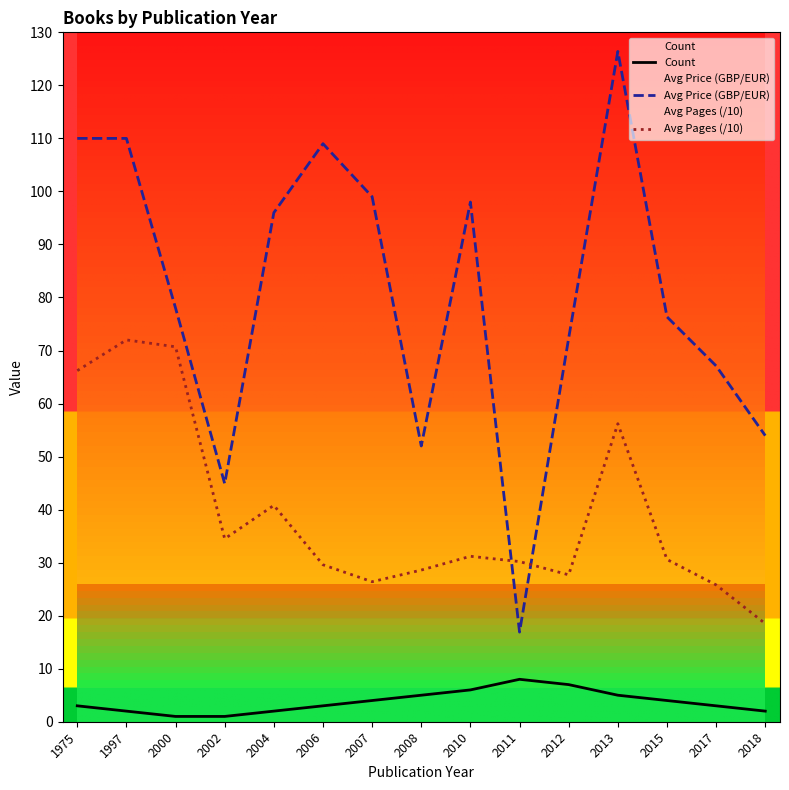

At 2015, list the series in order from smallest to largest.

Count, Avg Pages (/10), Avg Price (GBP/EUR)